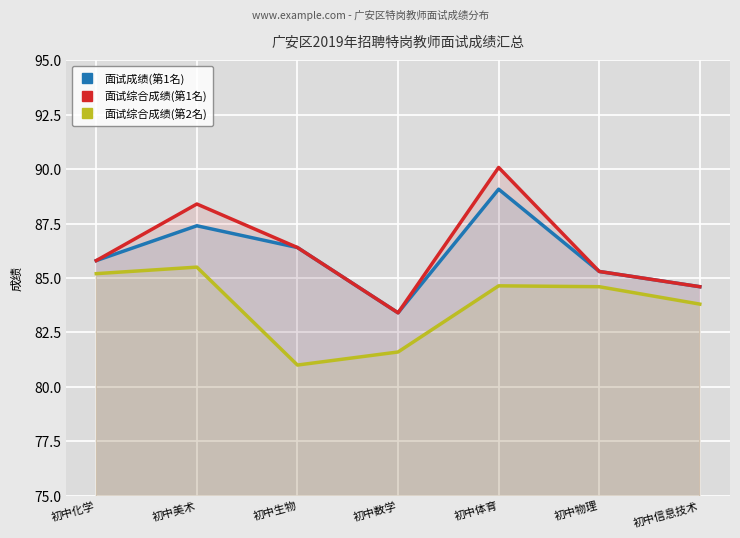

What is the greatest value displayed?

90.1